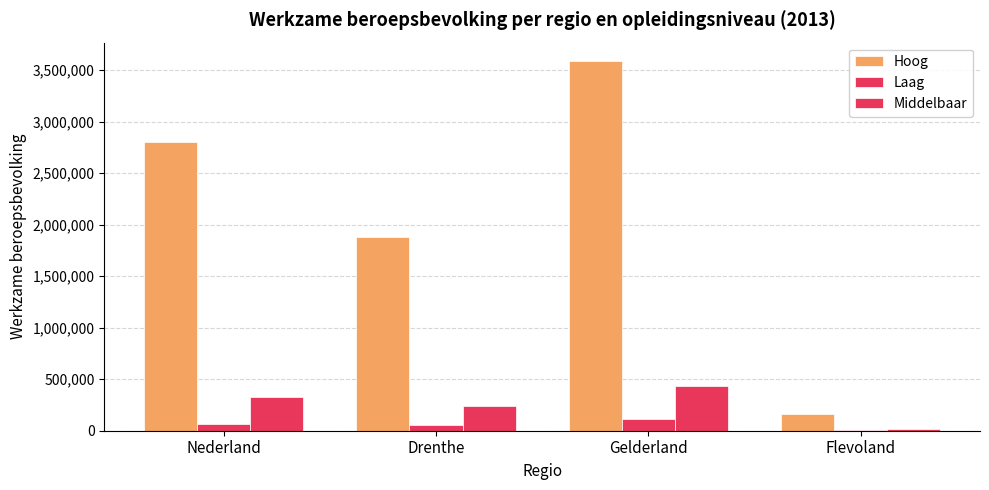

How many groups of bars are there?

4